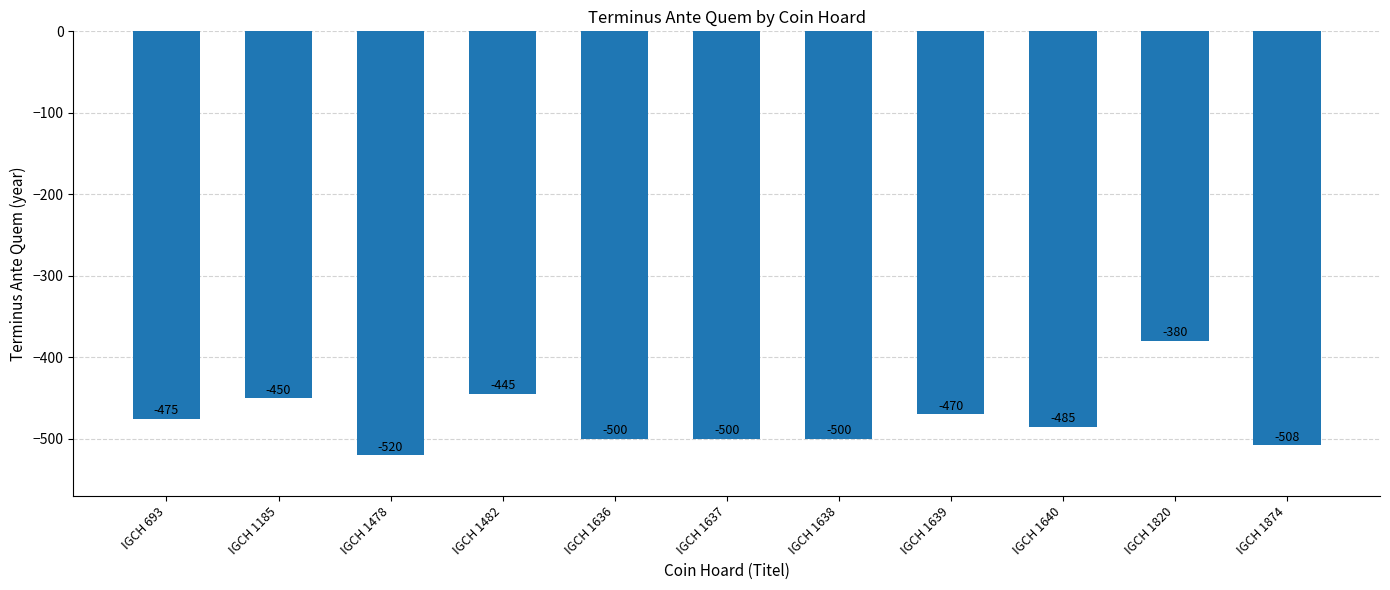

At which label does the data first exceed -485?

IGCH 693